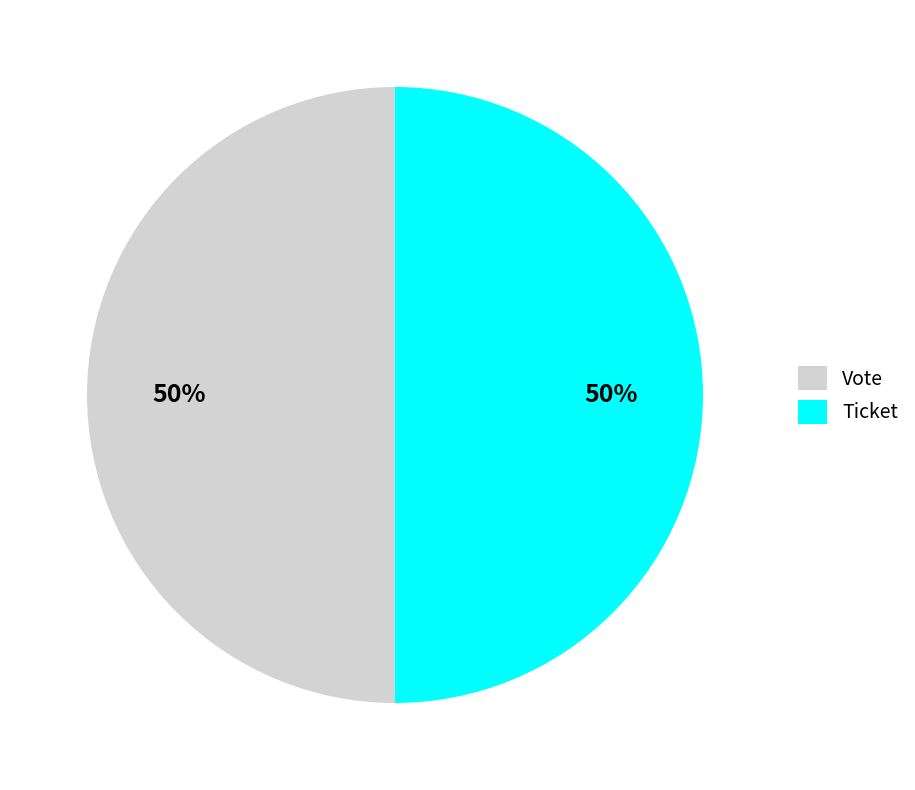

To the nearest percent, what portion does Ticket represent?

50%